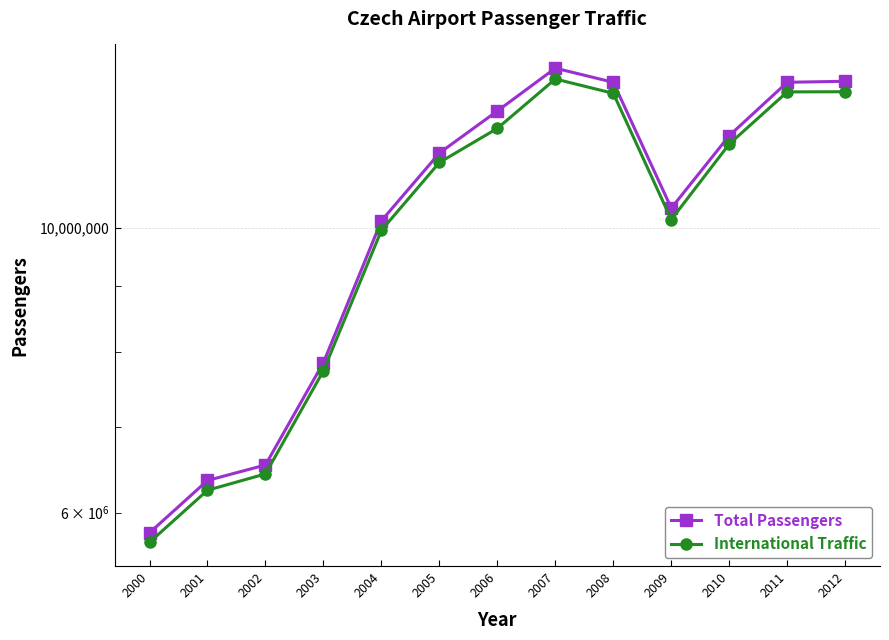

Where does the International Traffic series first go above 11241526?

2006